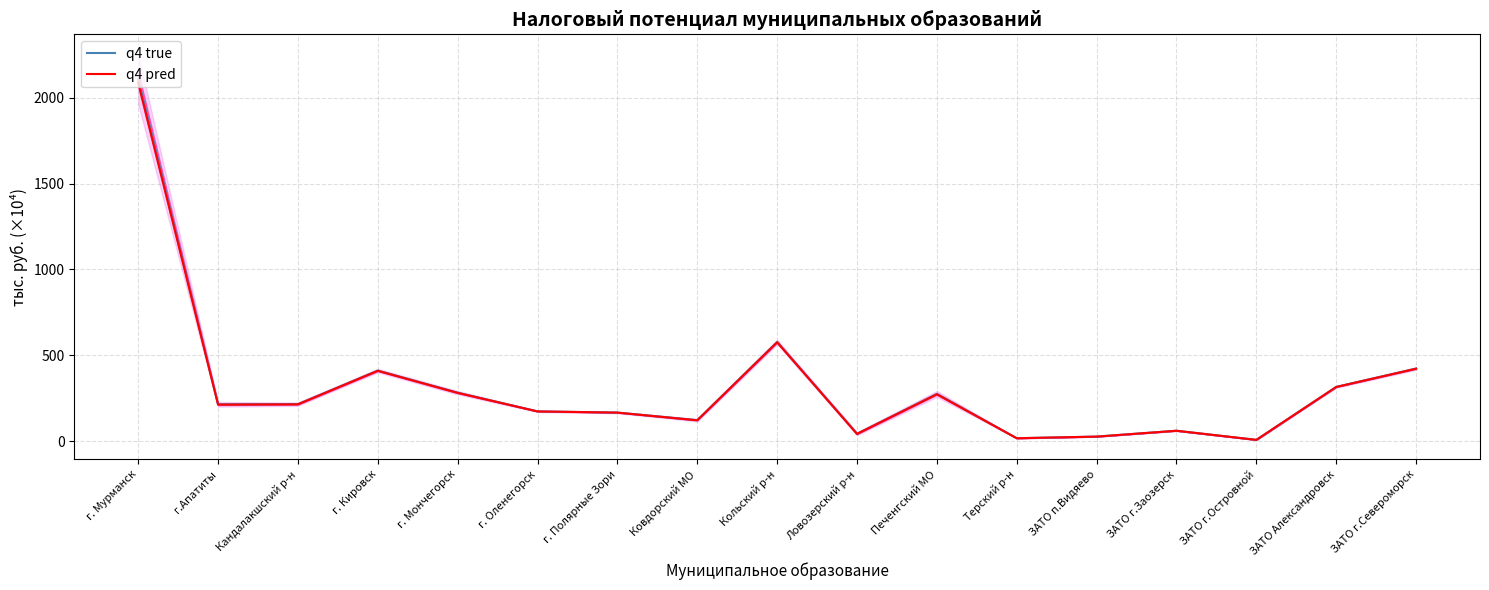

Where does the q4 true series first go above 214?

г. Мурманск